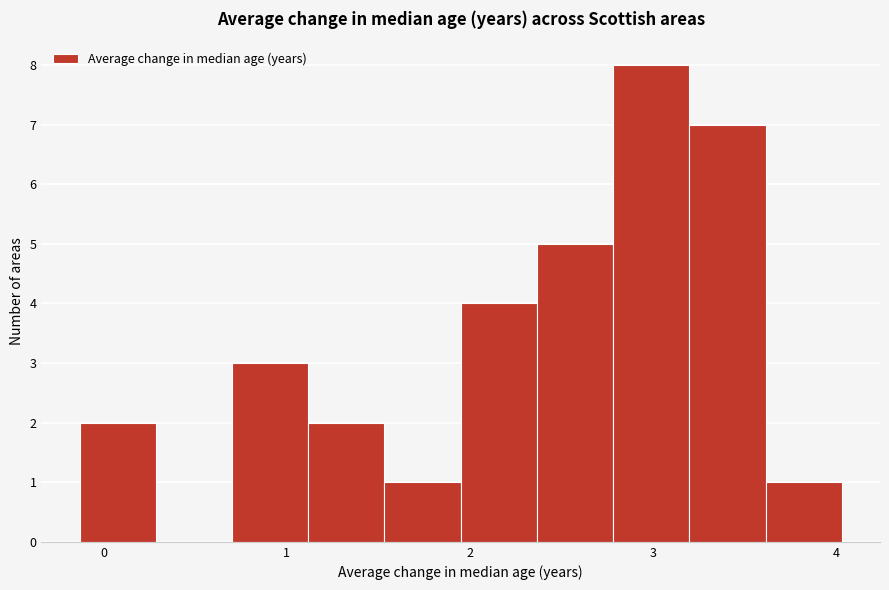

Reading left to right, transcribe this chart: for each bar, give the range it covers on the x-axis and its height. Neither the bar edges nor the heights are printed on the chart, so give them approximately, as read against the axes.

-0.1 to 0.3: 2
0.3 to 0.7: 0
0.7 to 1.1: 3
1.1 to 1.5: 2
1.5 to 1.9: 1
1.9 to 2.4: 4
2.4 to 2.8: 5
2.8 to 3.2: 8
3.2 to 3.6: 7
3.6 to 4.0: 1